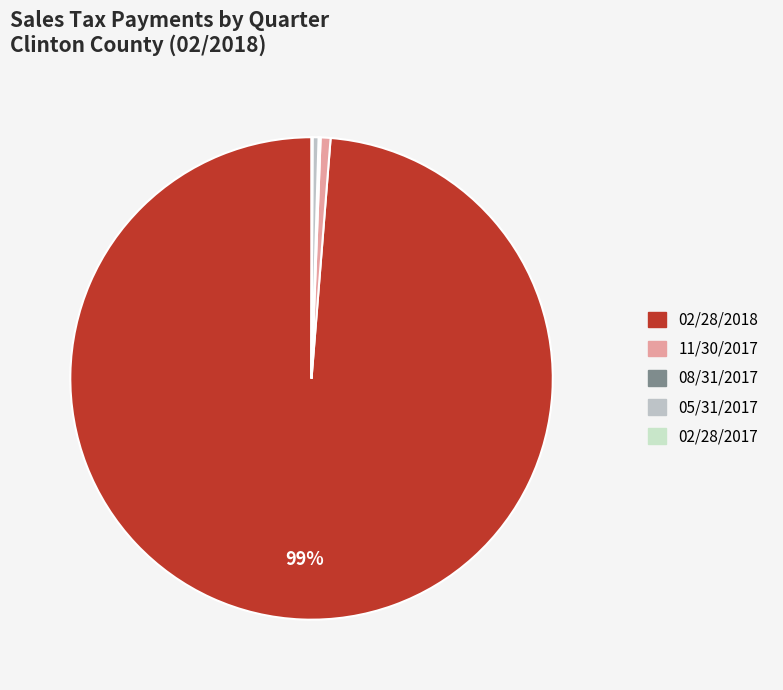

Which slice represents more than half of the pie?

02/28/2018